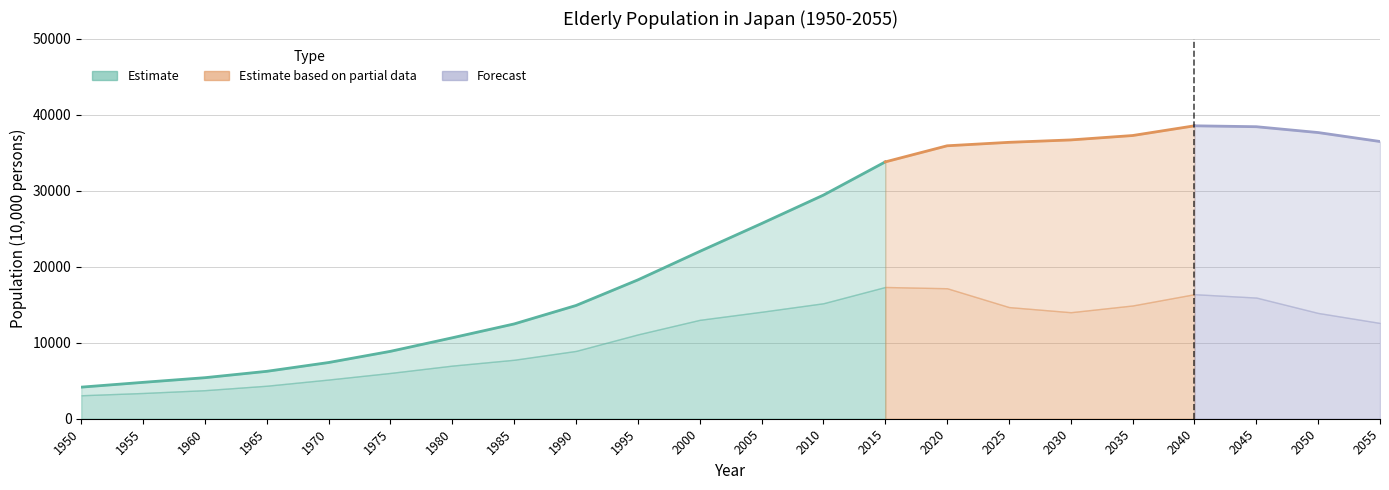

Reading left to right, extract all data points from this chart.

Total (10000 persons): 1950=4155.0	1955=4786.0	1960=5398.0	1965=6236.0	1970=7393.0	1975=8865.0	1980=10647.0	1985=12468.0	1990=14895.0	1995=18261.0	2000=22005.0	2005=25672.0	2010=29412.0	2015=33781.0	2020=35899.0	2025=36354.0	2030=36670.0	2035=37249.0	2040=38527.0	2045=38407.0	2050=37641.0	2055=36463.0
Age 65-74 (10000 persons): 1950=3086.0	1955=3387.0	1960=3756.0	1965=4342.0	1970=5156.0	1975=6025.0	1980=6988.0	1985=7757.0	1990=8921.0	1995=11091.0	2000=13007.0	2005=14070.0	2010=15190.0	2015=17329.0	2020=17162.0	2025=14687.0	2030=14011.0	2035=14897.0	2040=16382.0	2045=15937.0	2050=13912.0	2055=12597.0
Age 75+ (10000 persons): 1950=1069.0	1955=1399.0	1960=1642.0	1965=1894.0	1970=2237.0	1975=2841.0	1980=3660.0	1985=4712.0	1990=5973.0	1995=7170.0	2000=8999.0	2005=11602.0	2010=14222.0	2015=16452.0	2020=18737.0	2025=21667.0	2030=22659.0	2035=22352.0	2040=22145.0	2045=22471.0	2050=23728.0	2055=23866.0
Ratio 65+ (%): 1950=4.9	1955=5.3	1960=5.7	1965=6.3	1970=7.1	1975=7.9	1980=9.1	1985=10.3	1990=12.0	1995=14.5	2000=17.3	2005=20.1	2010=23.1	2015=26.9	2020=29.2	2025=30.5	2030=31.8	2035=33.7	2040=36.5	2045=38.2	2050=39.6	2055=40.5
Ratio 75+ (%): 1950=1.3	1955=1.6	1960=1.7	1965=1.9	1970=2.1	1975=2.5	1980=3.1	1985=3.9	1990=4.8	1995=5.7	2000=7.1	2005=9.1	2010=11.2	2015=13.1	2020=15.3	2025=18.2	2030=19.7	2035=20.2	2040=21.0	2045=22.4	2050=24.9	2055=26.5